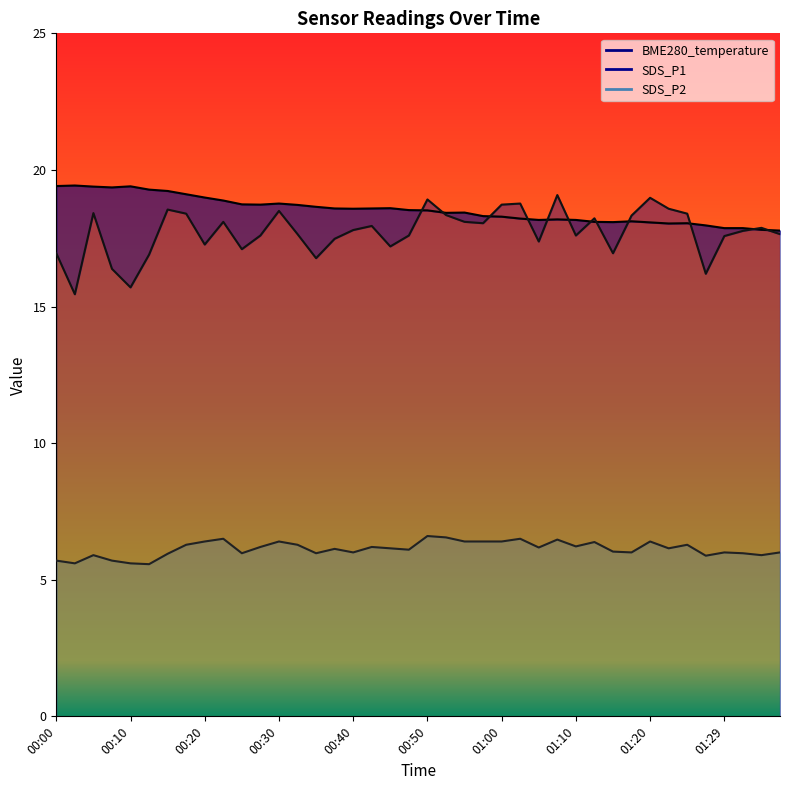

What is the difference between the highest and lowest values at 00:15?

13.3